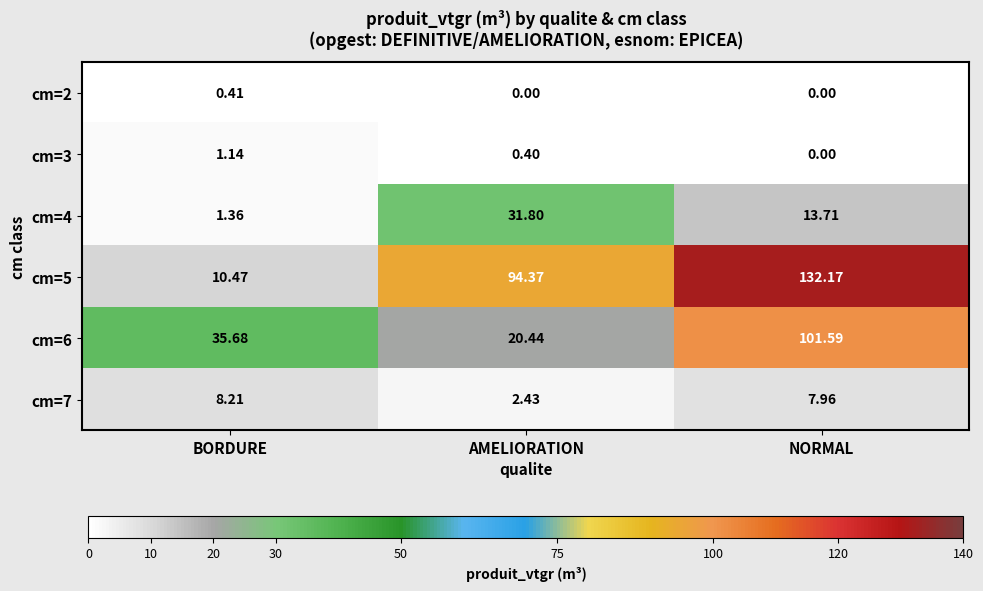

Which category has the highest value in the cm=7 series?

BORDURE